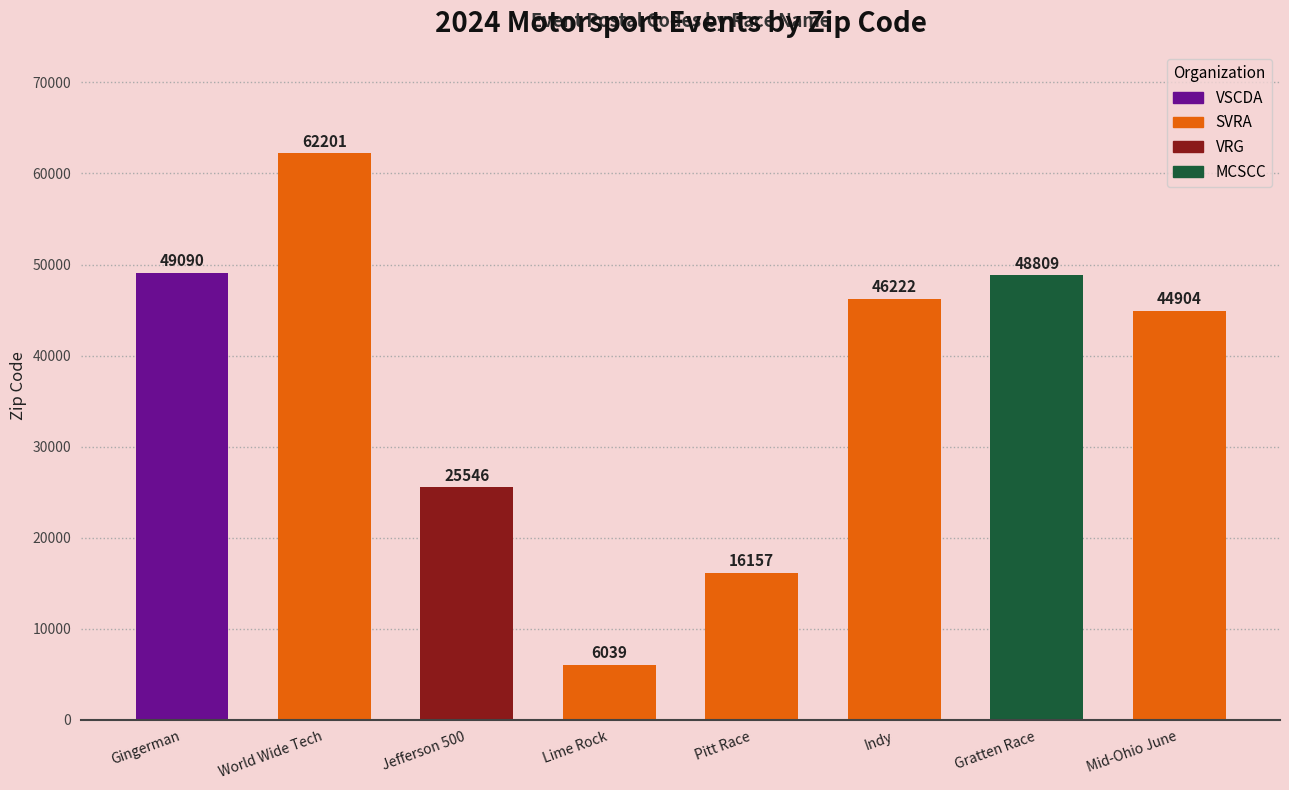

Is it true that the value at Gratten Race is 48809?

True